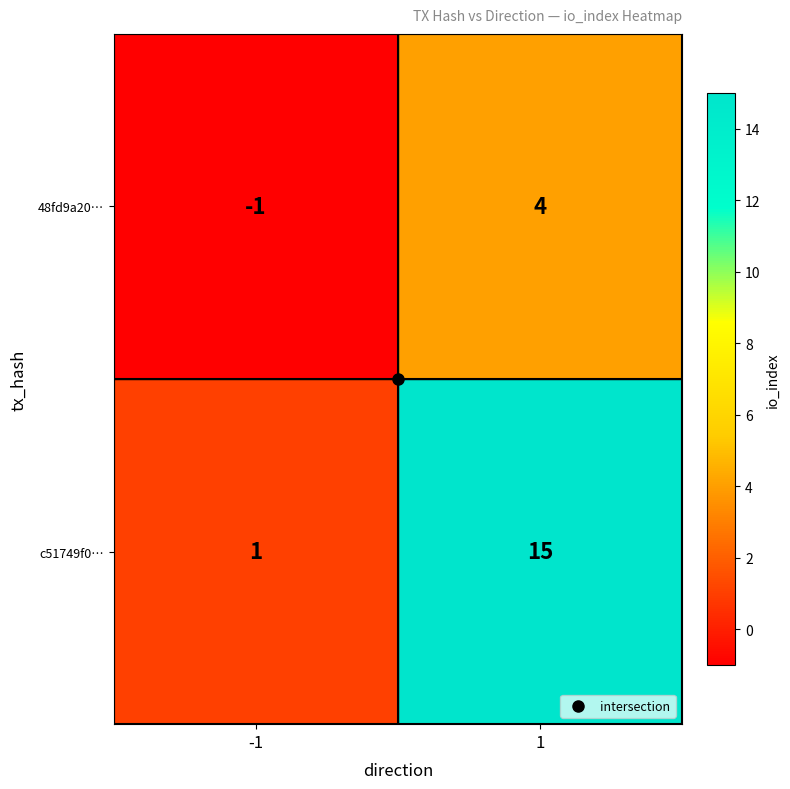

True or false: 48fd9a20… has a value of 6 at 1.

False